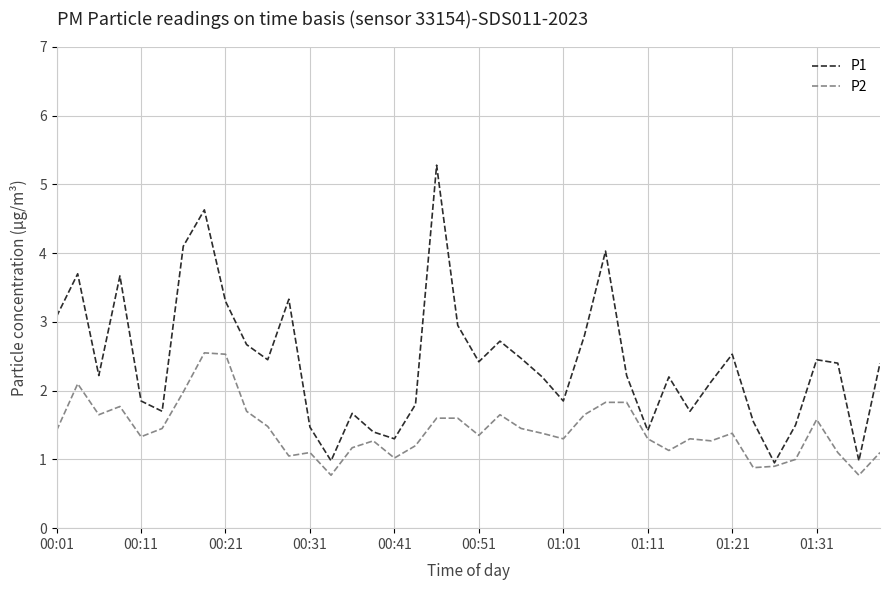

Which series has the largest total across all categories?

P1